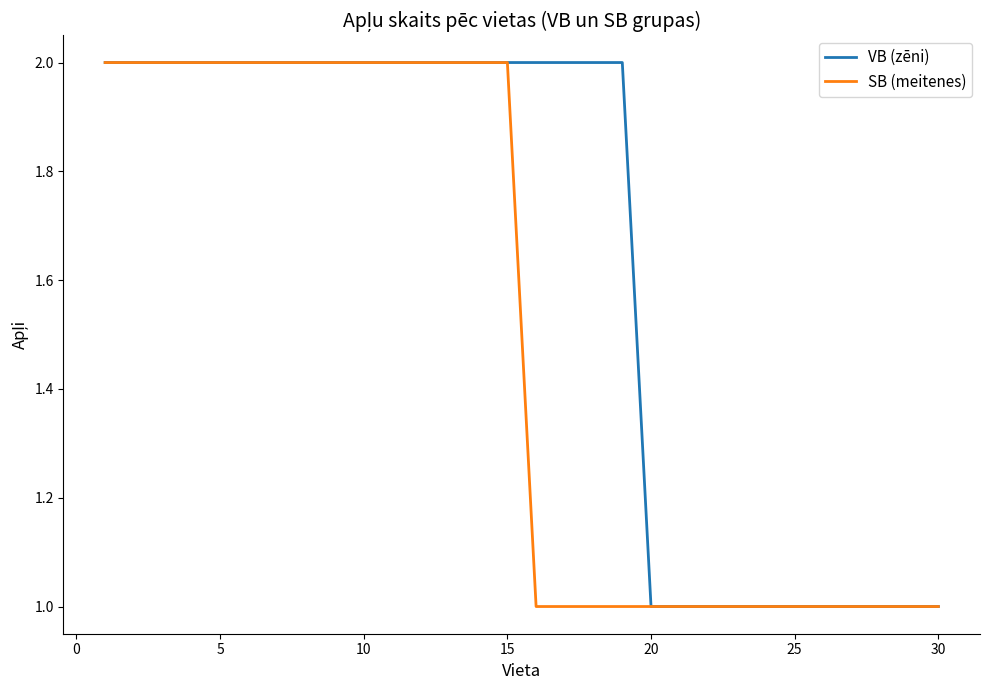

Which series has the largest total across all categories?

VB (zēni)